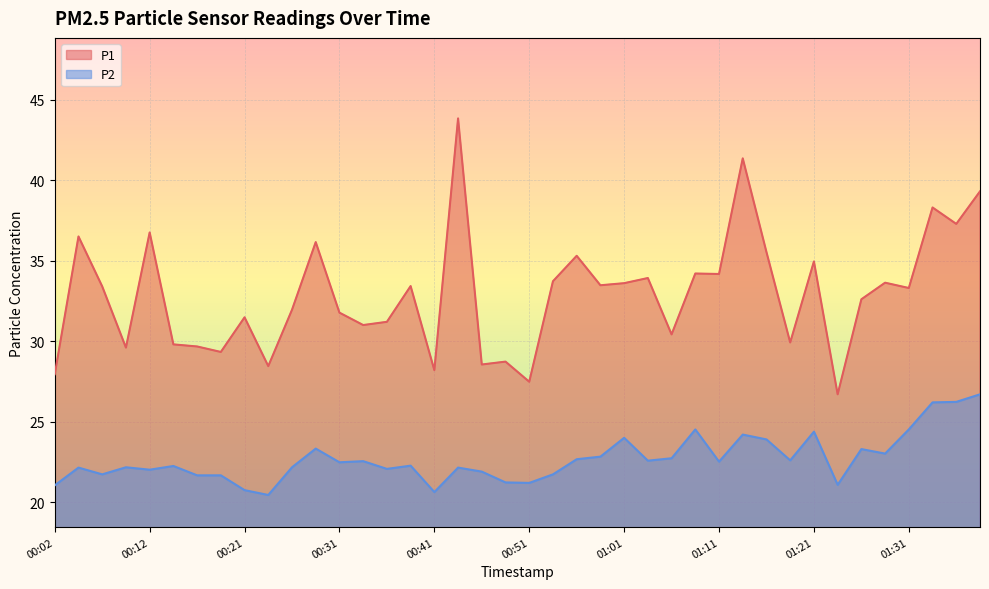

Rank the categories by P1 value from highest to lowest.

00:43, 01:13, 01:39, 01:34, 01:36, 00:12, 00:04, 00:29, 01:16, 00:56, 01:21, 01:08, 01:11, 01:04, 00:54, 01:29, 01:01, 00:59, 00:38, 00:07, 01:31, 01:26, 00:26, 00:31, 00:21, 00:36, 00:34, 01:06, 01:19, 00:14, 00:17, 00:09, 00:19, 00:49, 00:46, 00:24, 00:41, 00:02, 00:51, 01:24